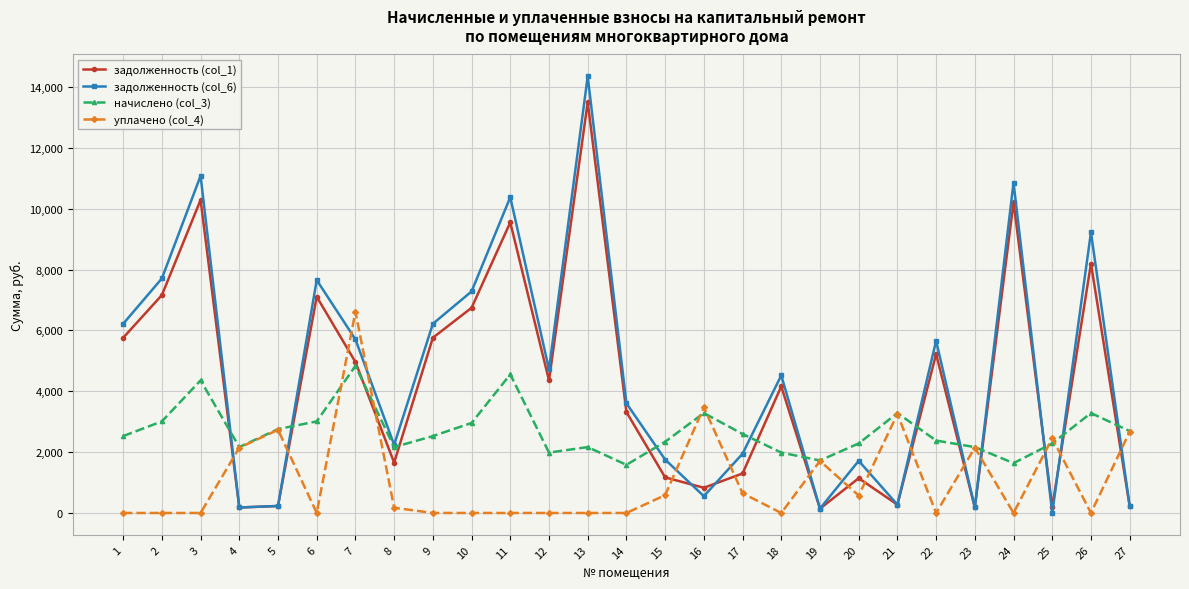

True or false: задолженность (col_1) and уплачено (col_4) intersect in this chart.

True